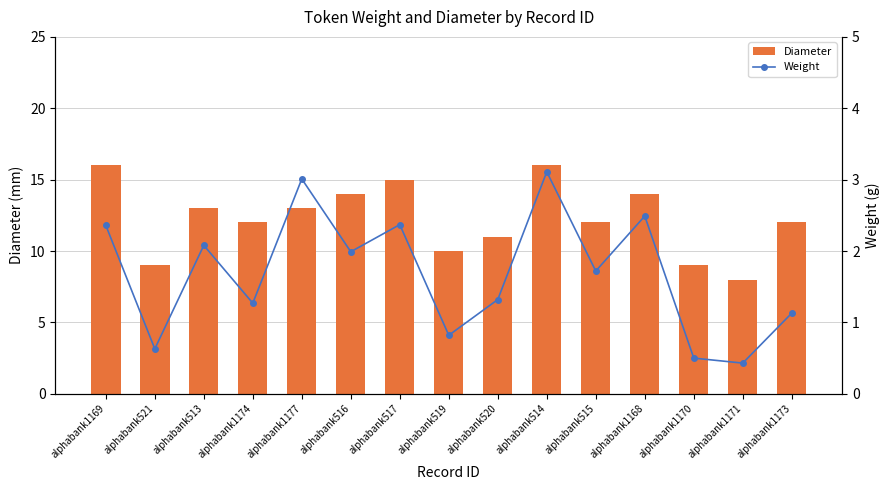

Rank the series by their maximum value, from lowest to highest.

Weight, Diameter